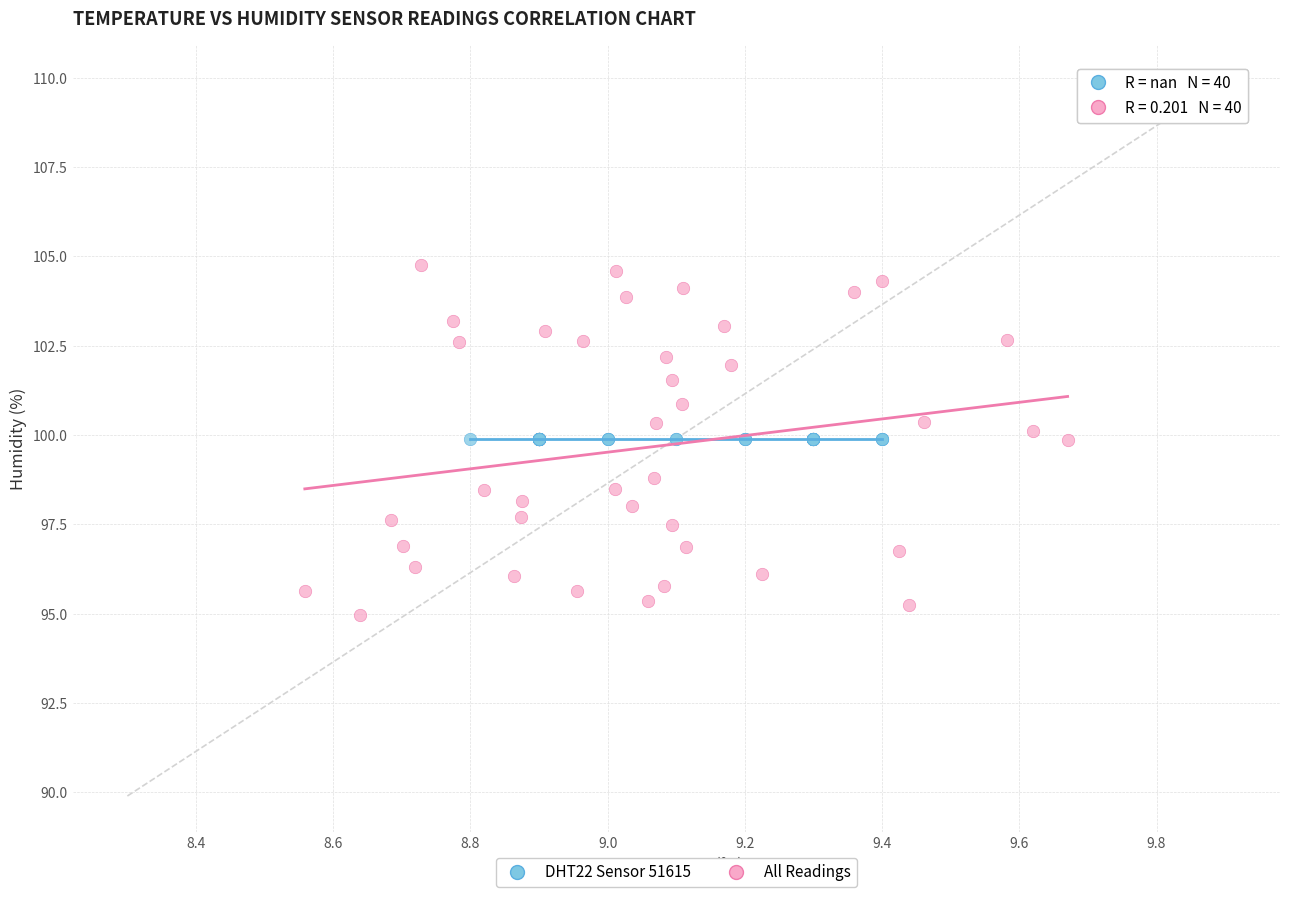

Which series reaches the minimum Y coordinate?

All Readings